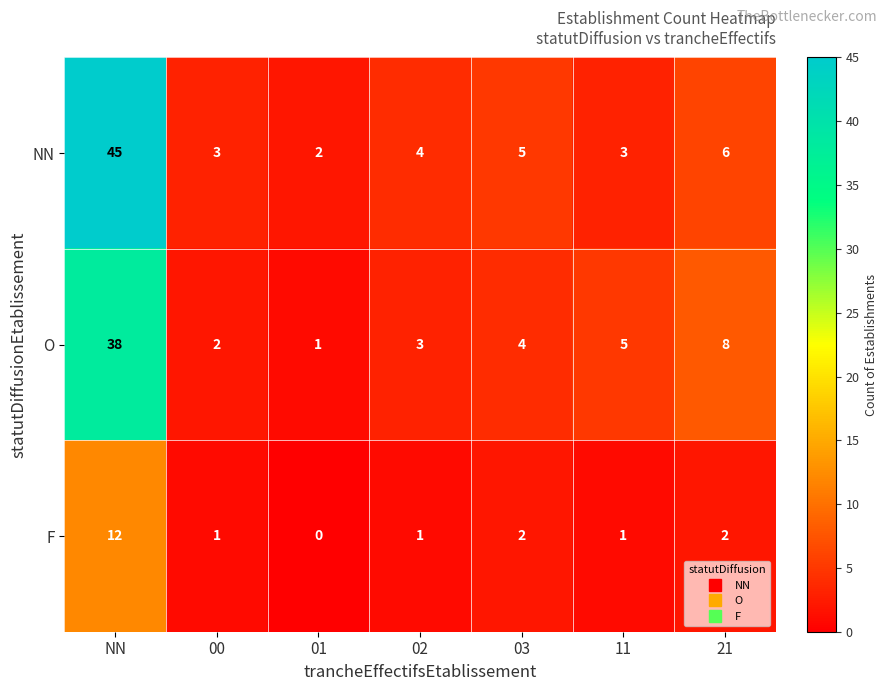

The O series shows 7 at 11. True or false?

False